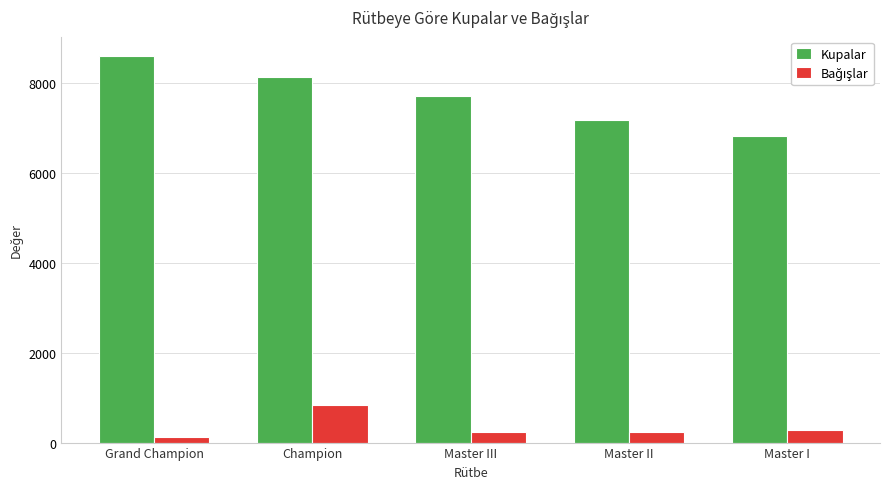

At which category is the sum across all series the highest?

Champion